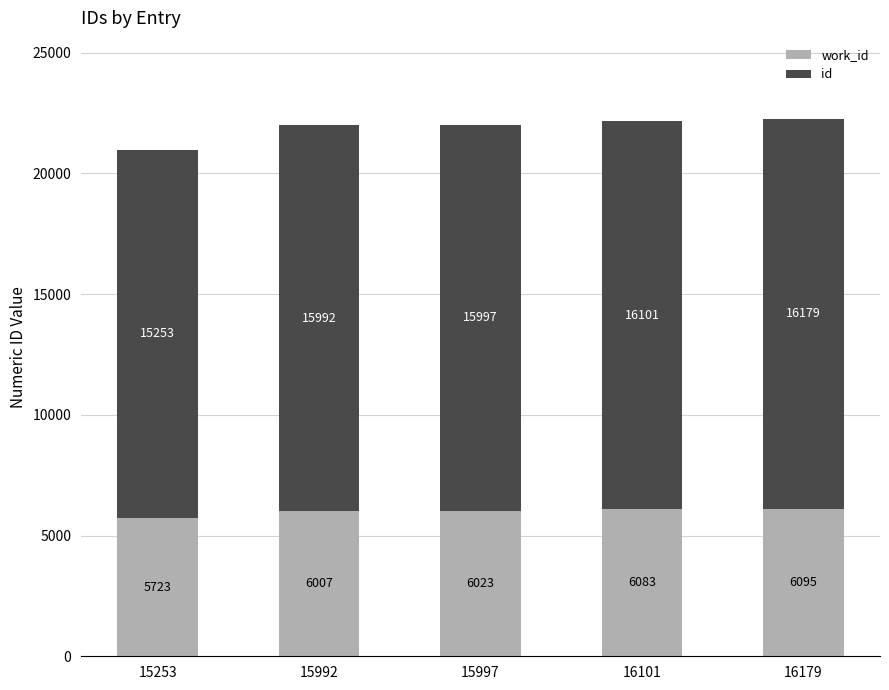

What is the total value across all series at 15997?

22020